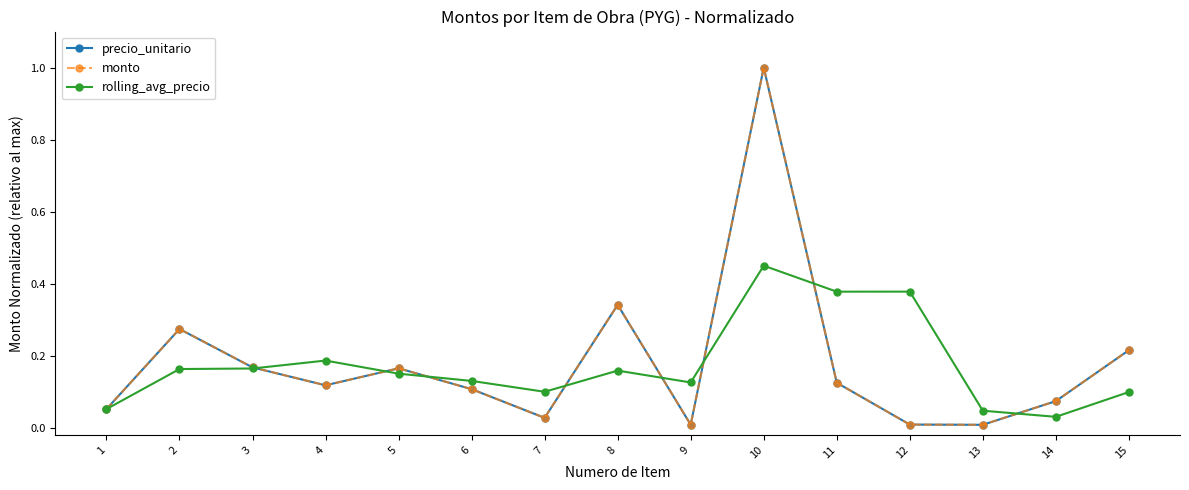

Does the chart have visible grid lines?

No